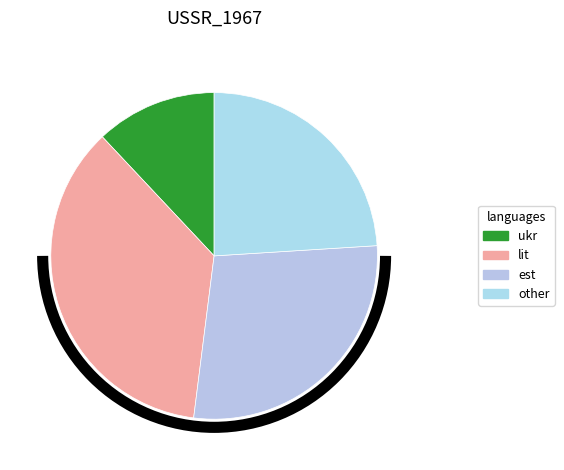

How many slices are in this pie chart?

4